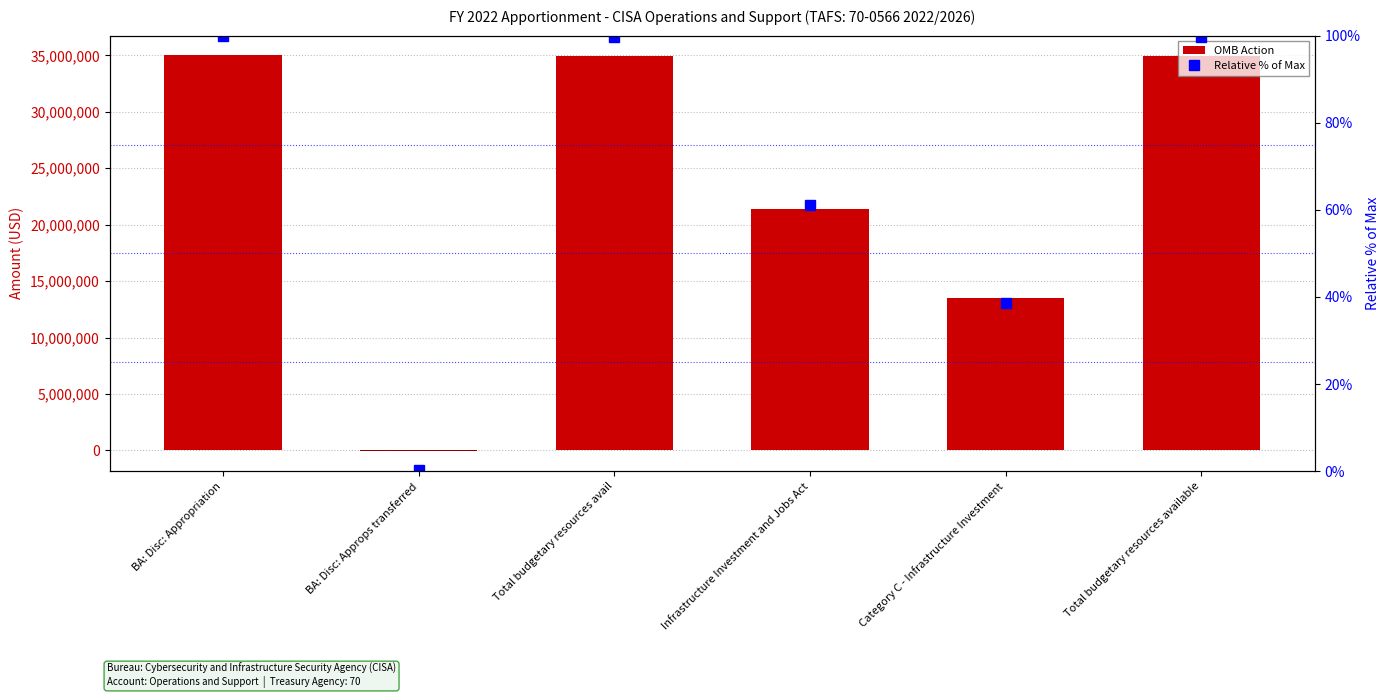

What is the difference between the highest and lowest values at BA: Disc: Appropriation?

34999900.0